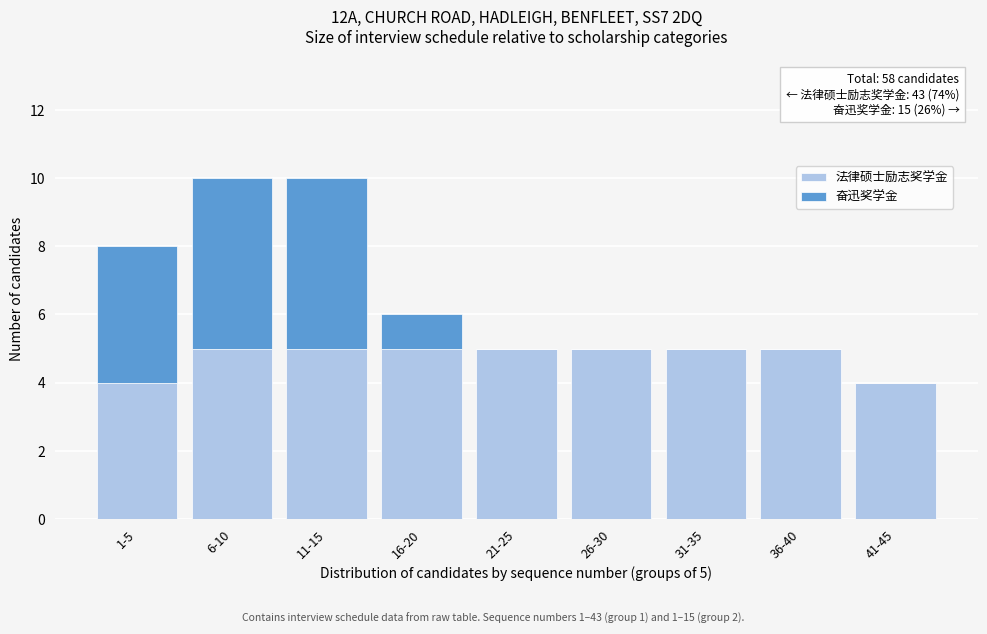

Reading left to right, what are the values for 法律硕士励志奖学金?

1-5=4	6-10=5	11-15=5	16-20=5	21-25=5	26-30=5	31-35=5	36-40=5	41-45=4